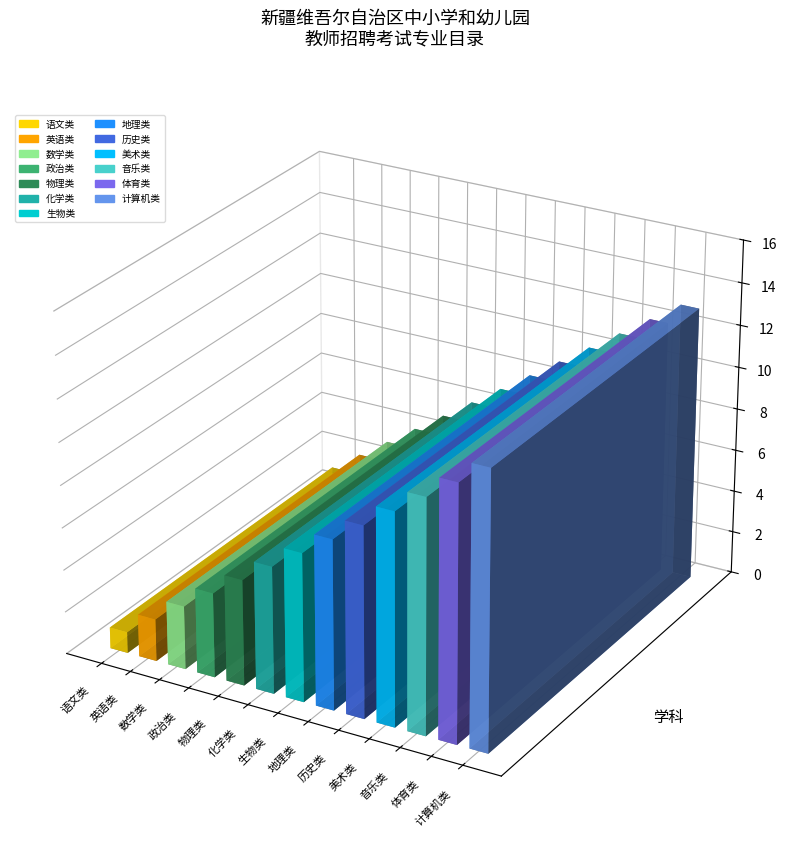

At which label is the value closest to 7?

生物类